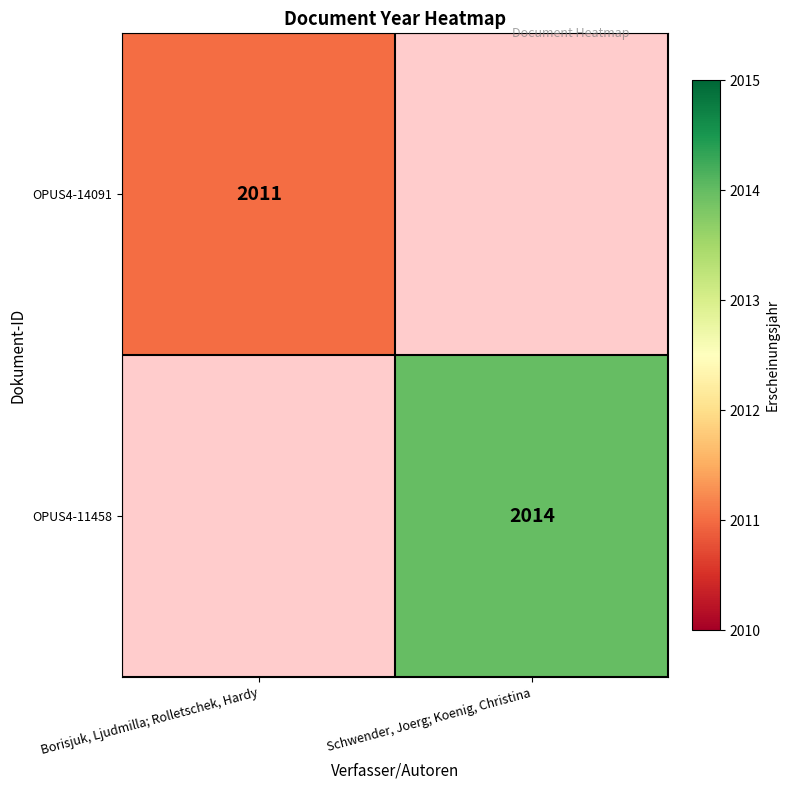

Is the value of OPUS4-14091 at Borisjuk, Ljudmilla; Rolletschek, Hardy greater than the value of OPUS4-11458 at Schwender, Joerg; Koenig, Christina?

No